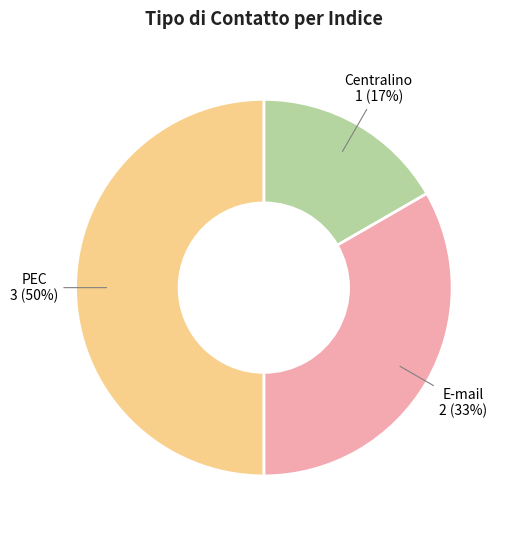

Combined, do E-mail and PEC account for over 50%?

Yes